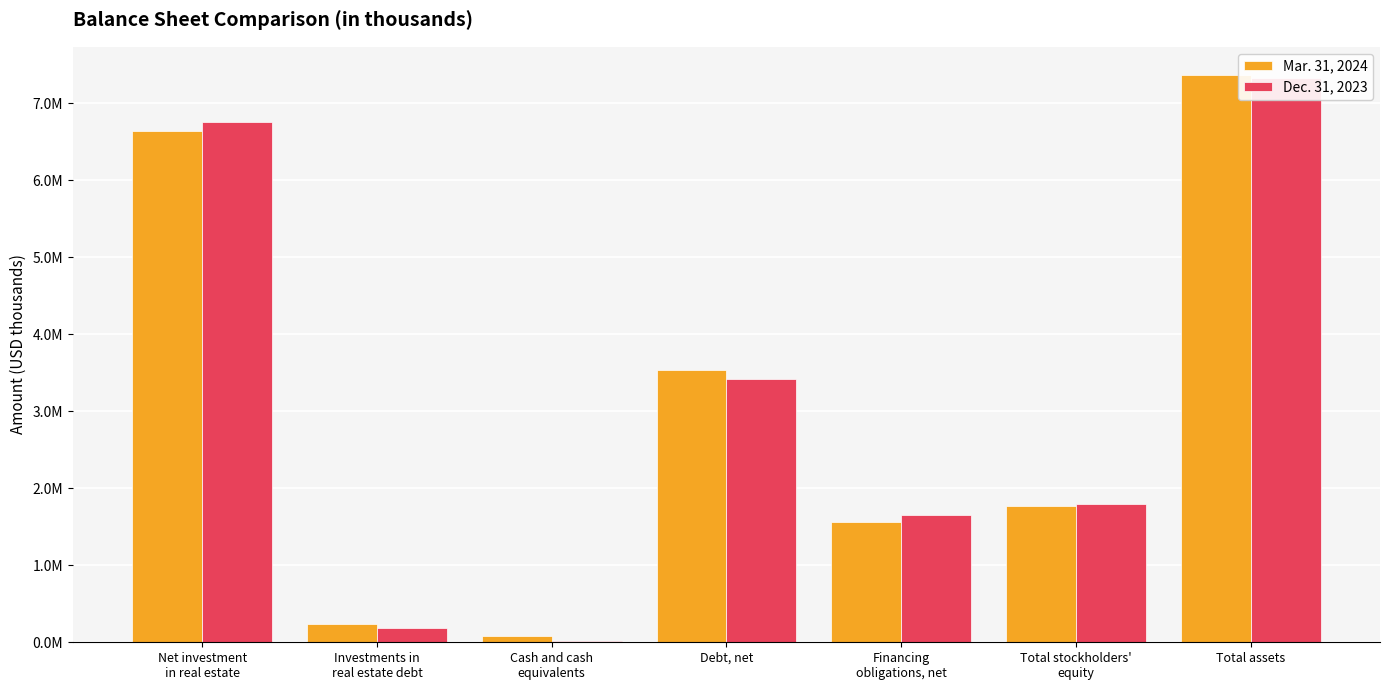

Are the bars horizontal?

No